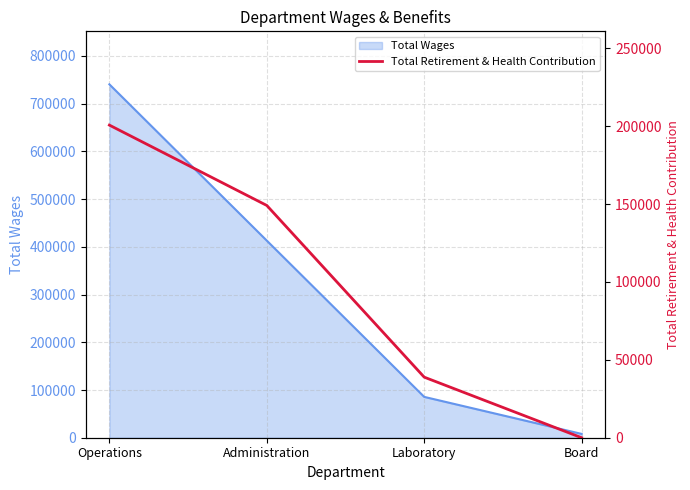

How many lines are shown in the chart?

1